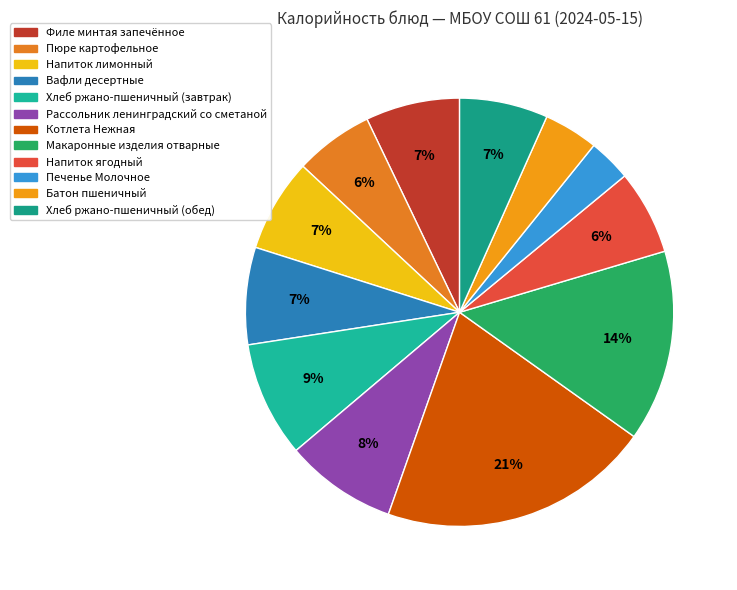

Is there a majority slice in this chart?

No